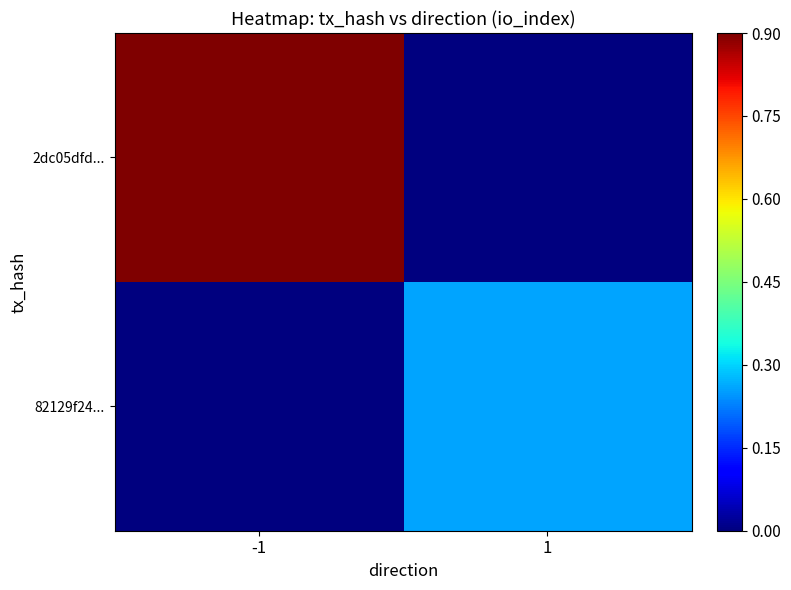

At which category does the chart reach its peak across all series?

-1